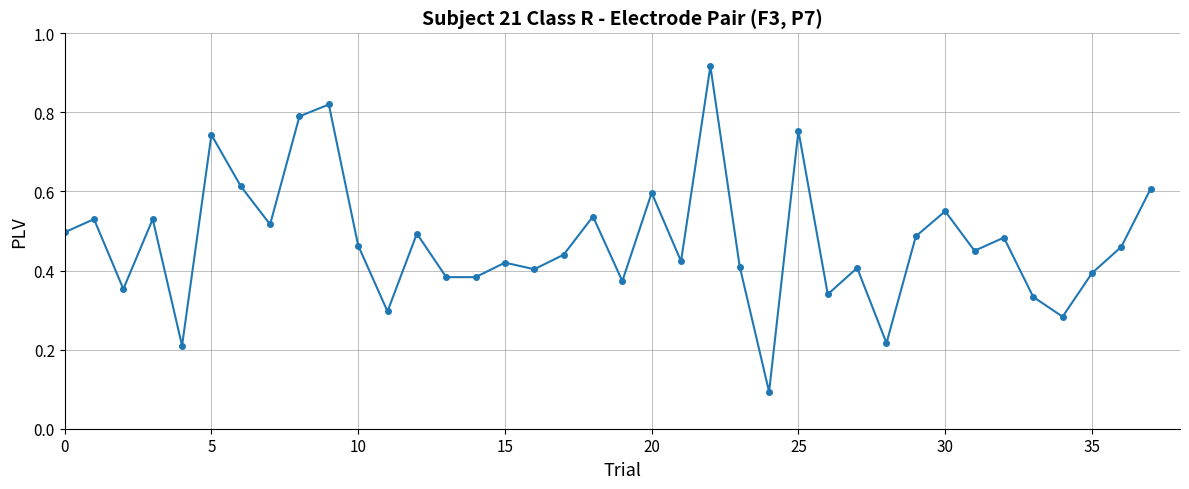

True or false: there are more than 2 points higher than both neighbors.

True